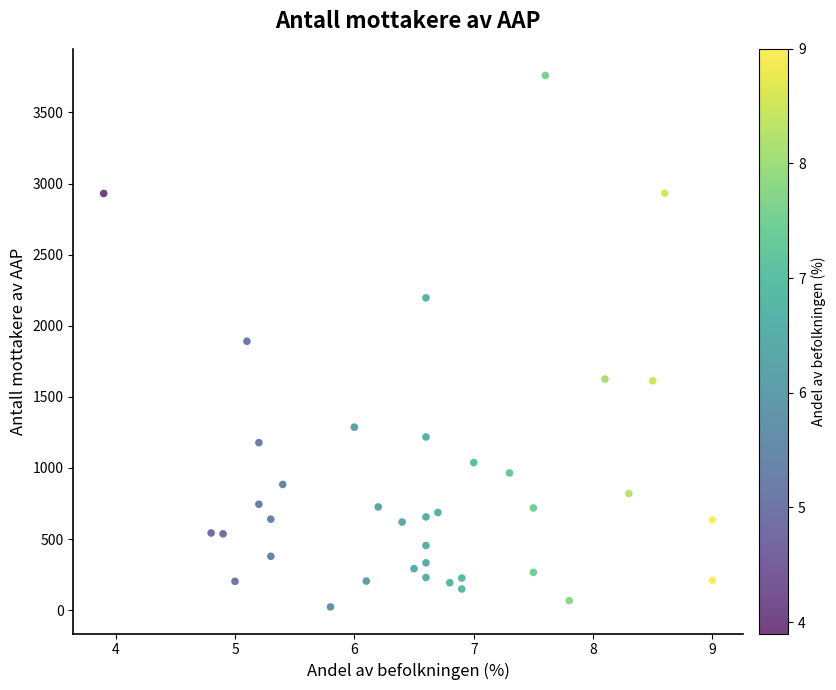

What is the range of Y values (max minus min)?

3737